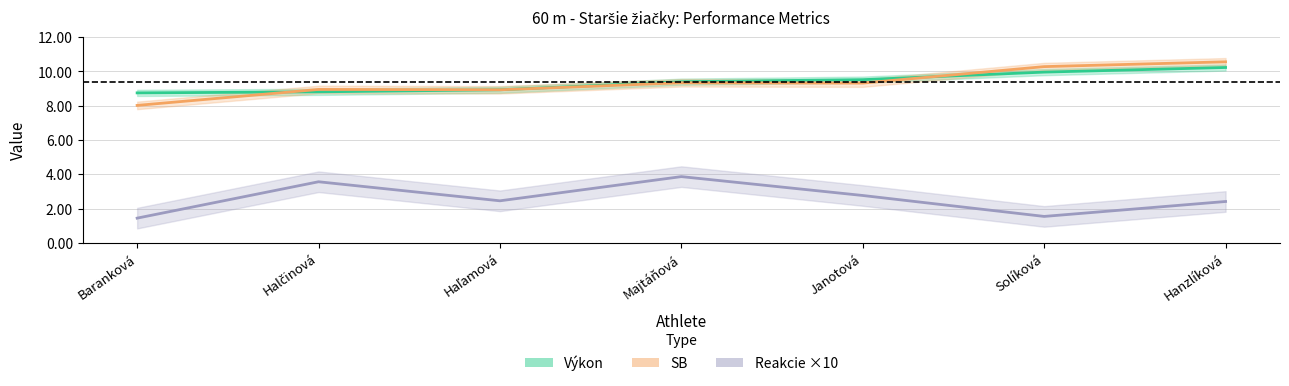

Where is Reakcie ×10 nearest to the value 2?

Hanzlíková